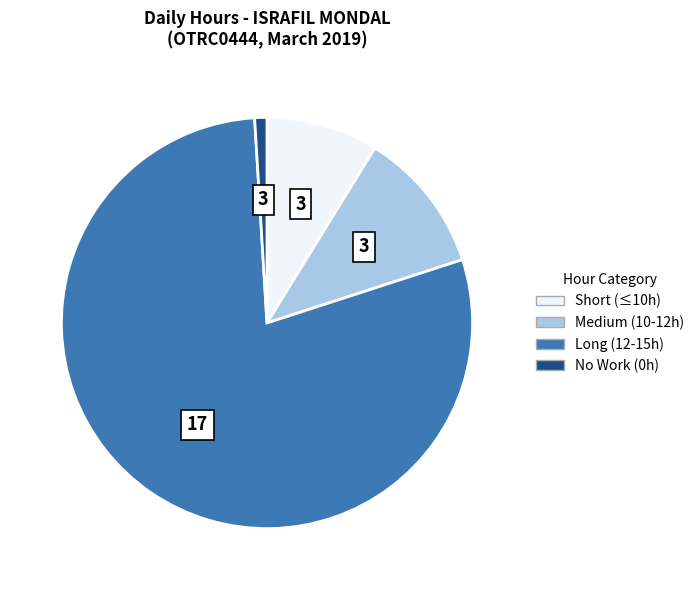

Is there any slice that represents more than half of the pie?

Yes